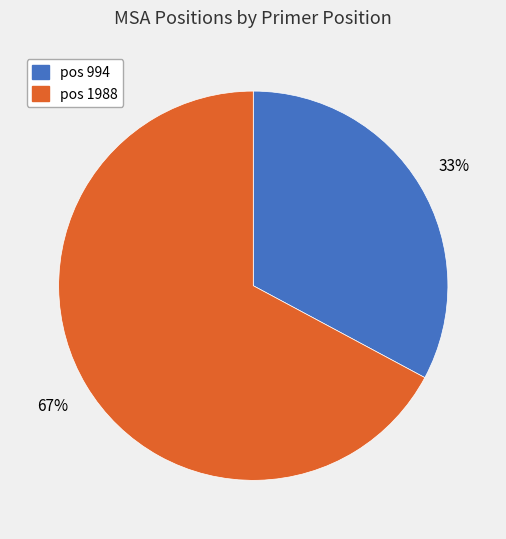

Count the number of slices in the pie.

2